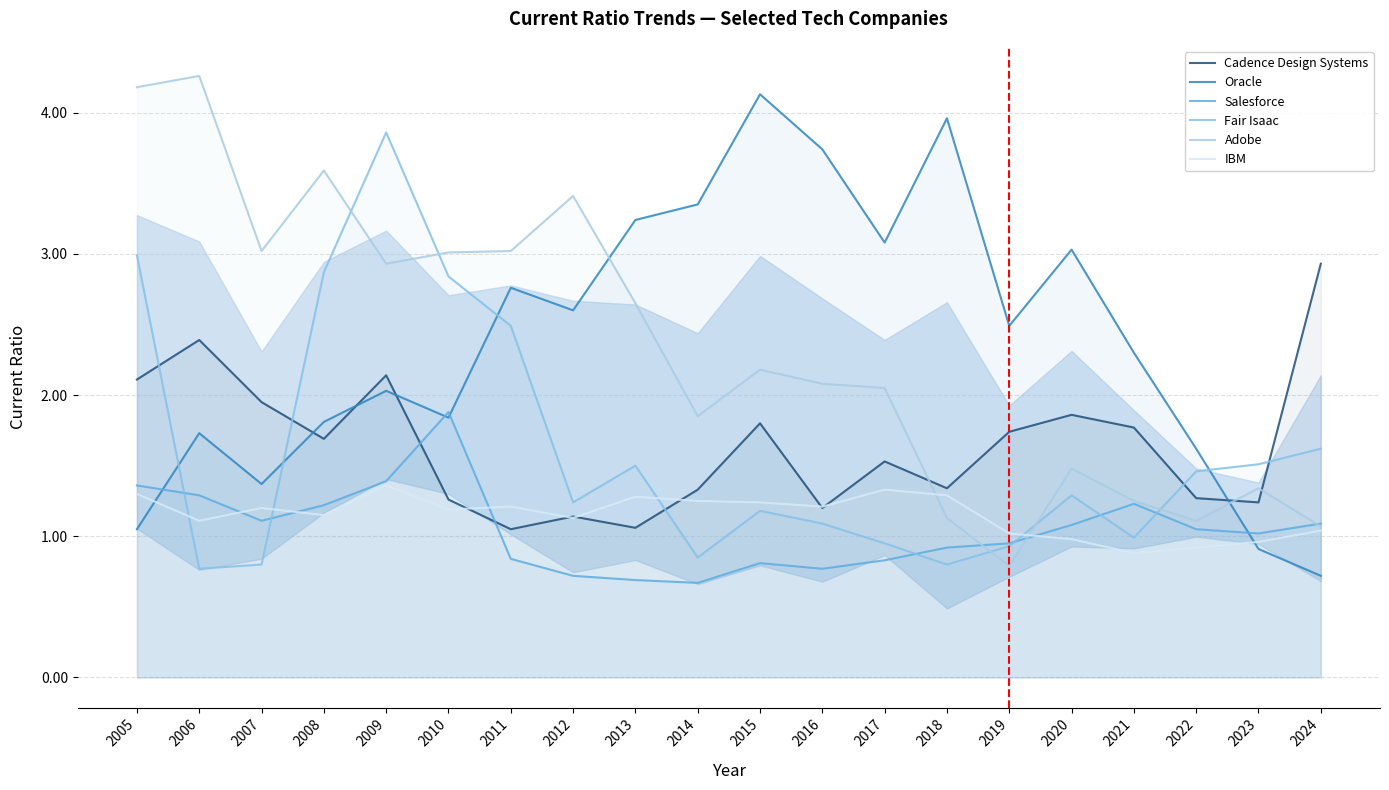

What is the approximate value of Adobe at 2008?

3.6